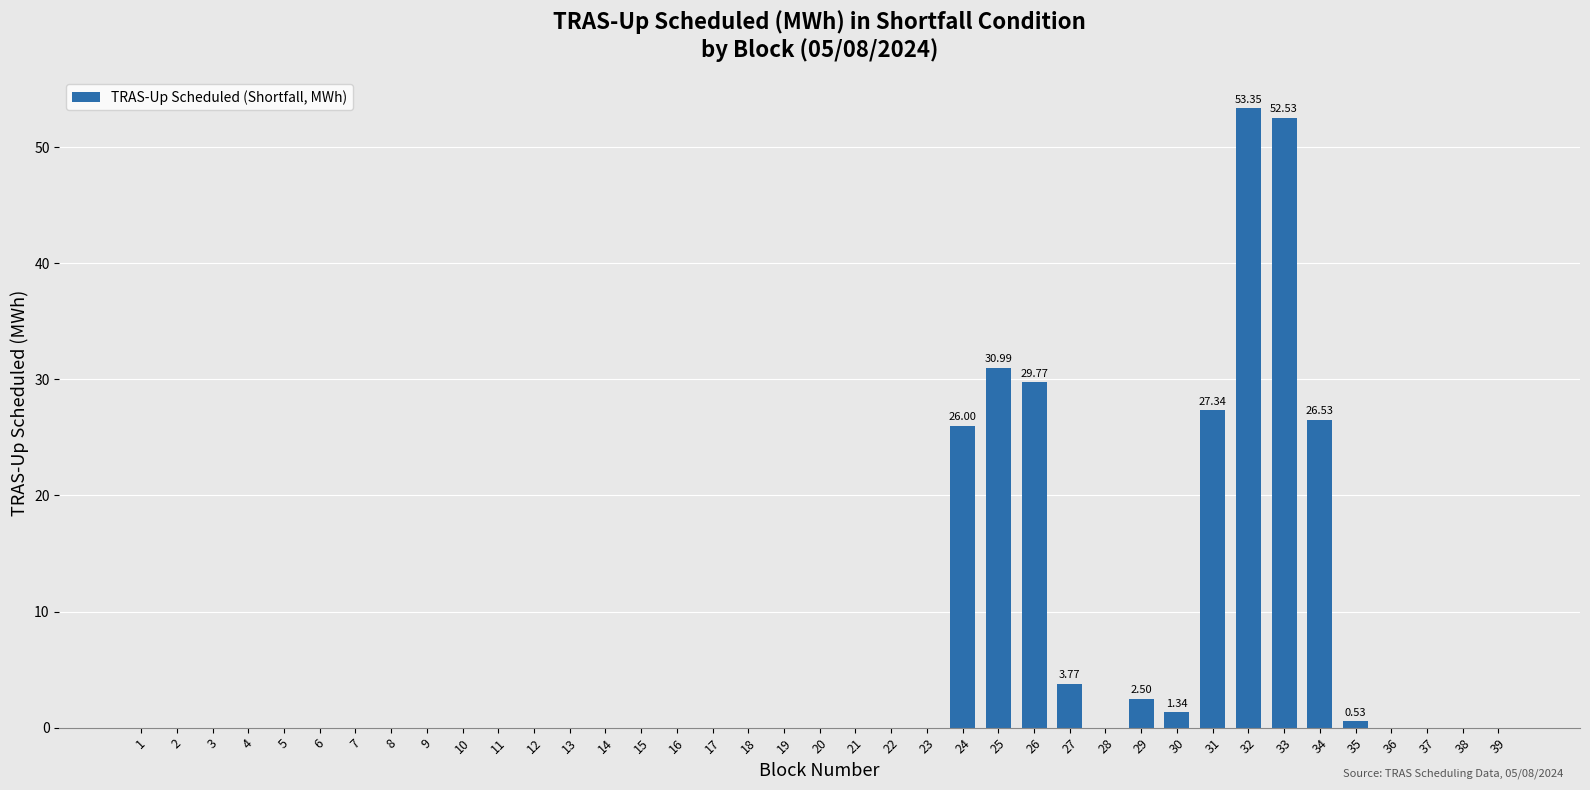

How many series are shown in this chart?

1